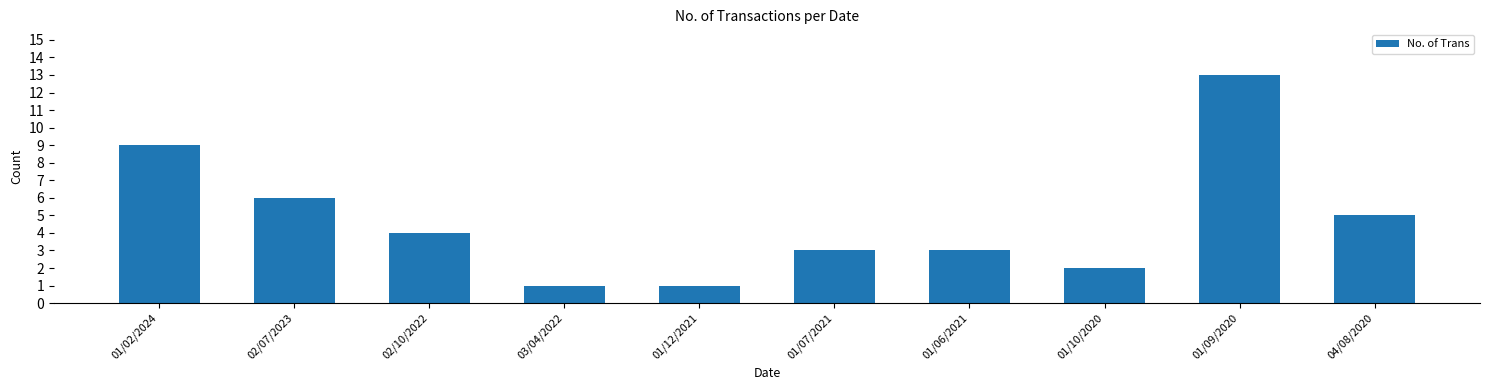

Reading right to left, transcribe all the data shown in this chart.

04/08/2020=5	01/09/2020=13	01/10/2020=2	01/06/2021=3	01/07/2021=3	01/12/2021=1	03/04/2022=1	02/10/2022=4	02/07/2023=6	01/02/2024=9